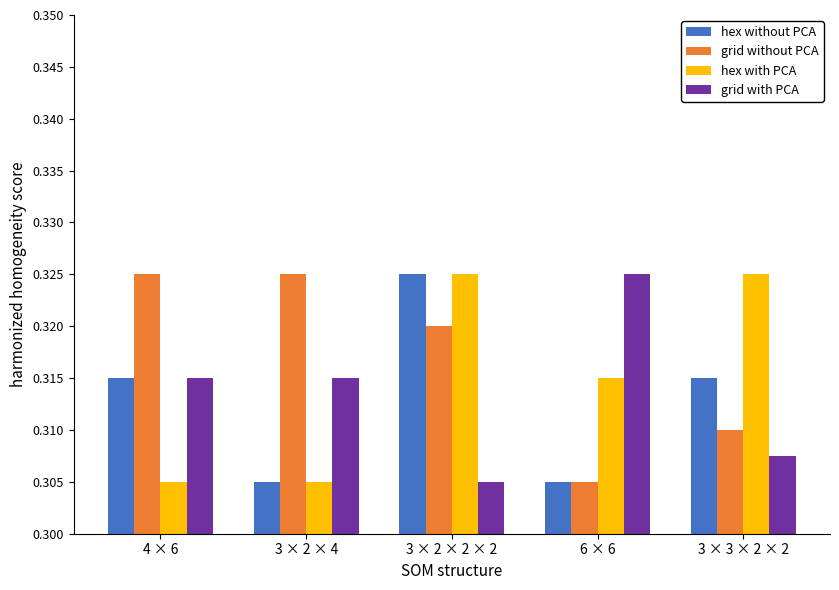

Count the hex with PCA values in the range 0 to 1.

5